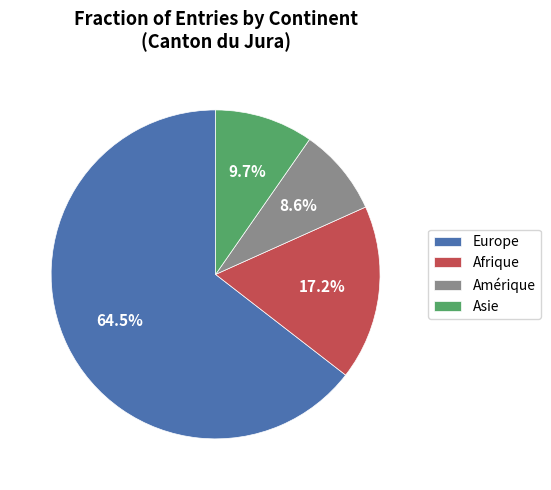

What is the smallest slice in the pie chart?

Amérique